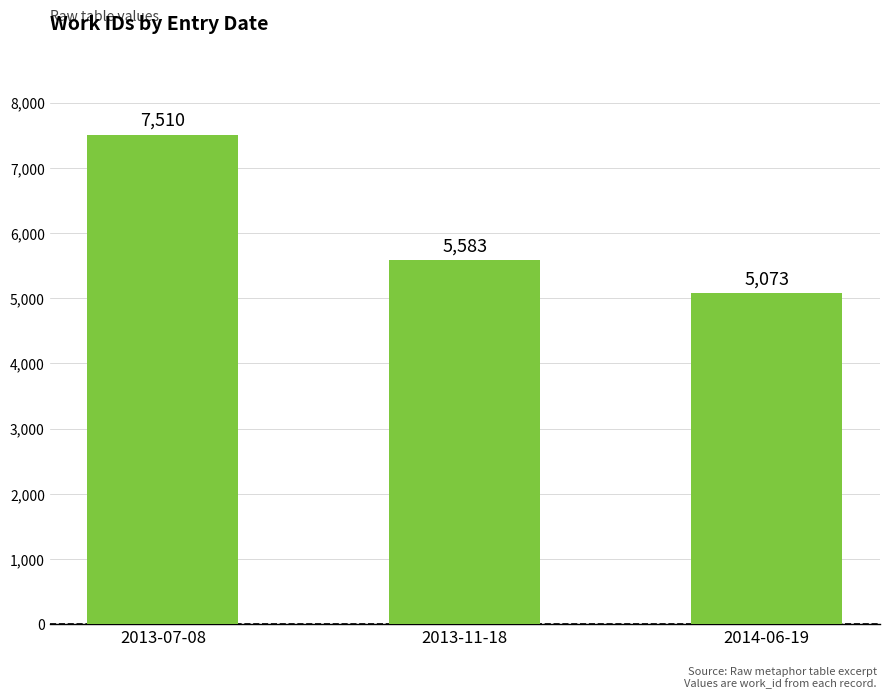

The chart shows a value of 5583 at 2013-11-18. True or false?

True